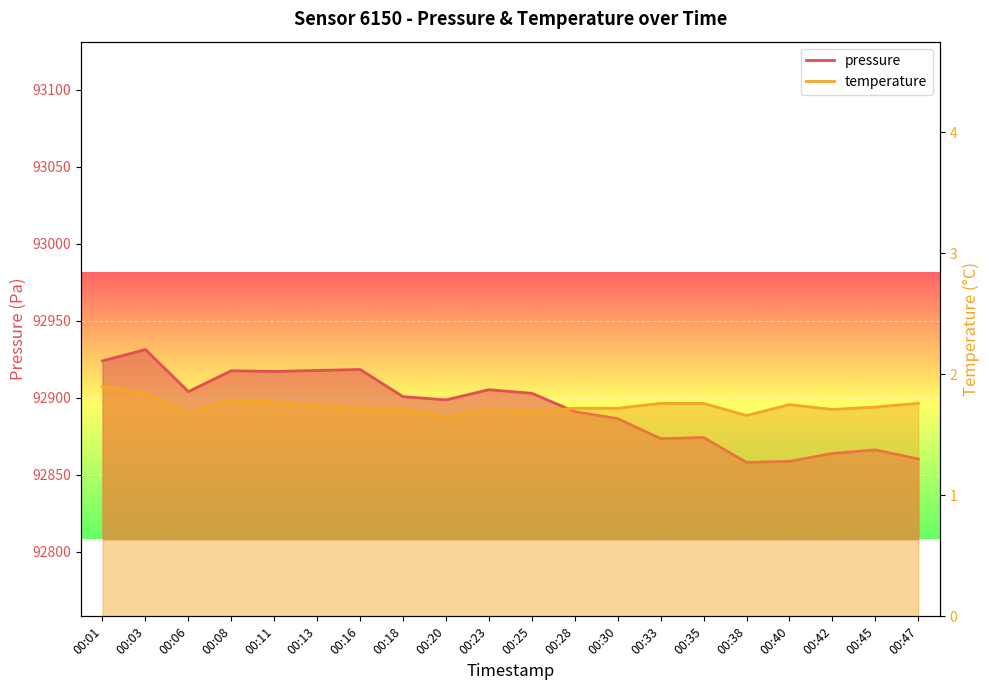

What is the highest value of the pressure series?

92931.2